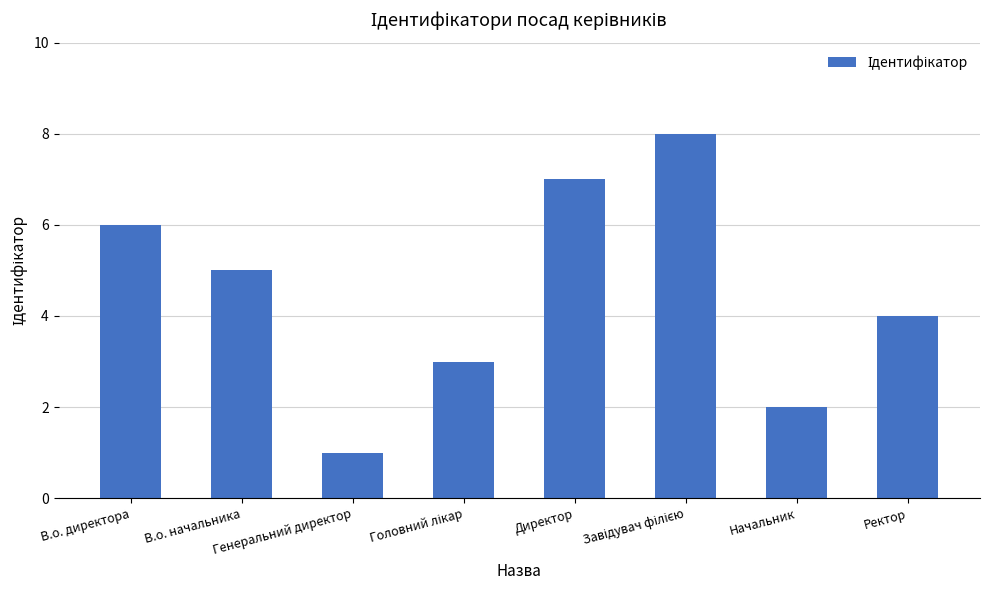

What is the maximum value shown in the chart?

8